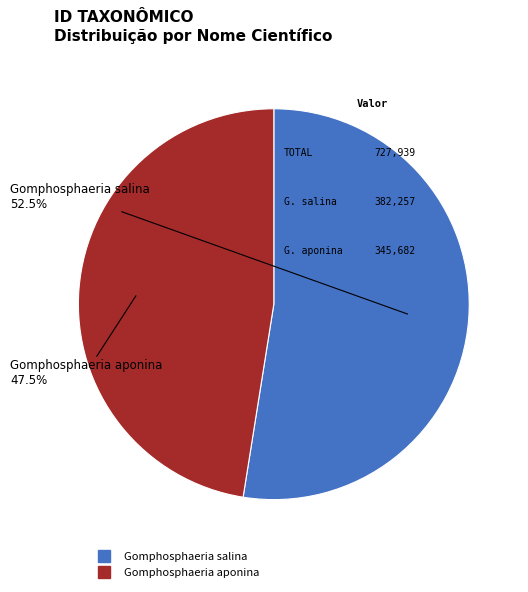

Rank the categories by value from lowest to highest.

Gomphosphaeria aponina, Gomphosphaeria salina